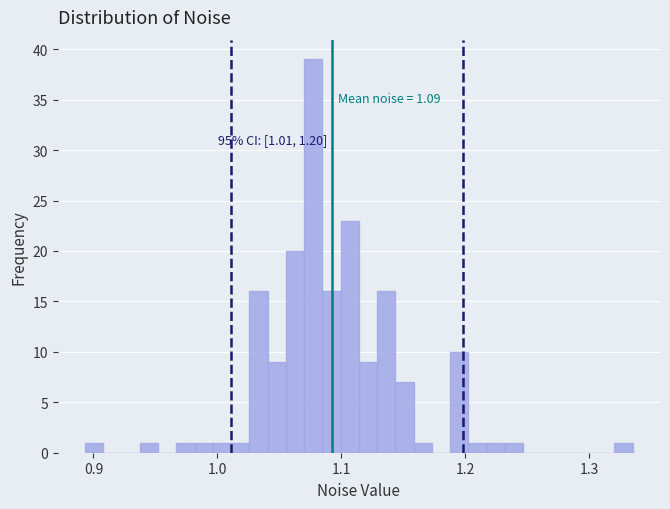

Around what value on the x-axis is the tallest bar? Give the approximate position of its centre, as read against the axis.

1.08